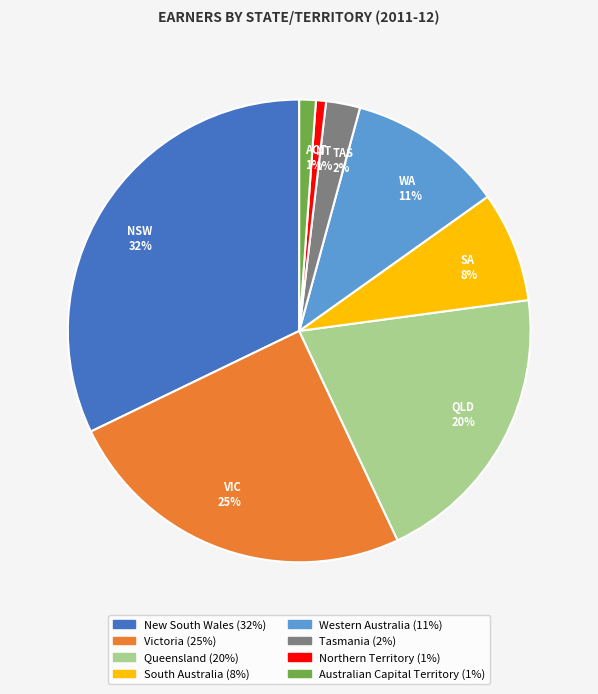

To the nearest percent, what portion does Australian Capital Territory represent?

1%